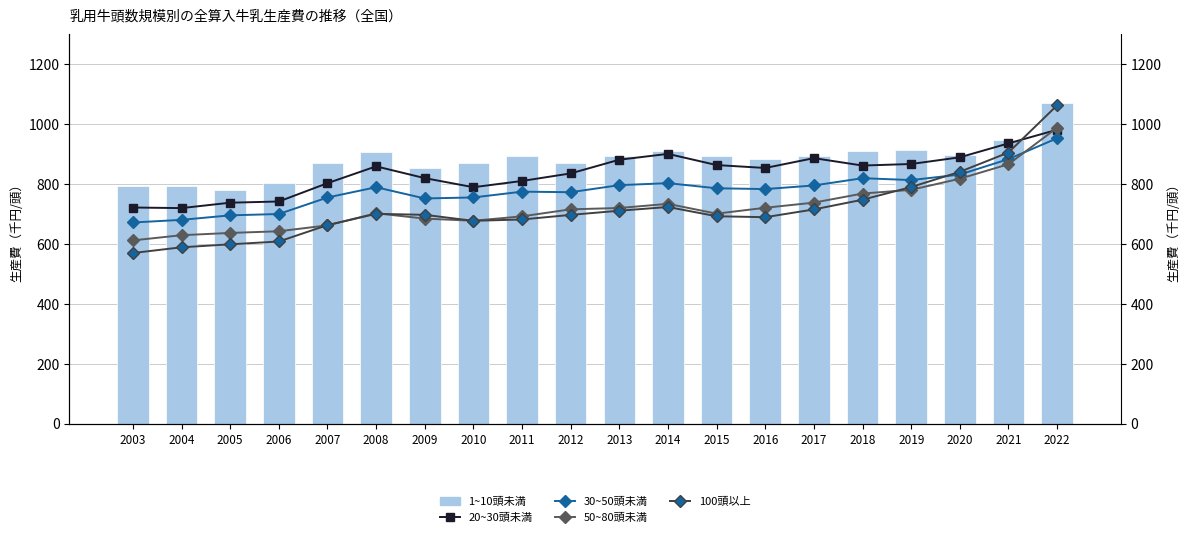

At which category is the sum across all series the highest?

2022